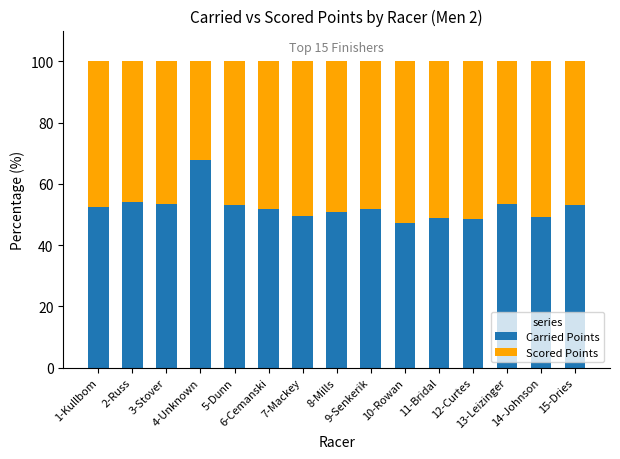

What is the difference between the maximum and minimum values in the Carried Points series?

20.5